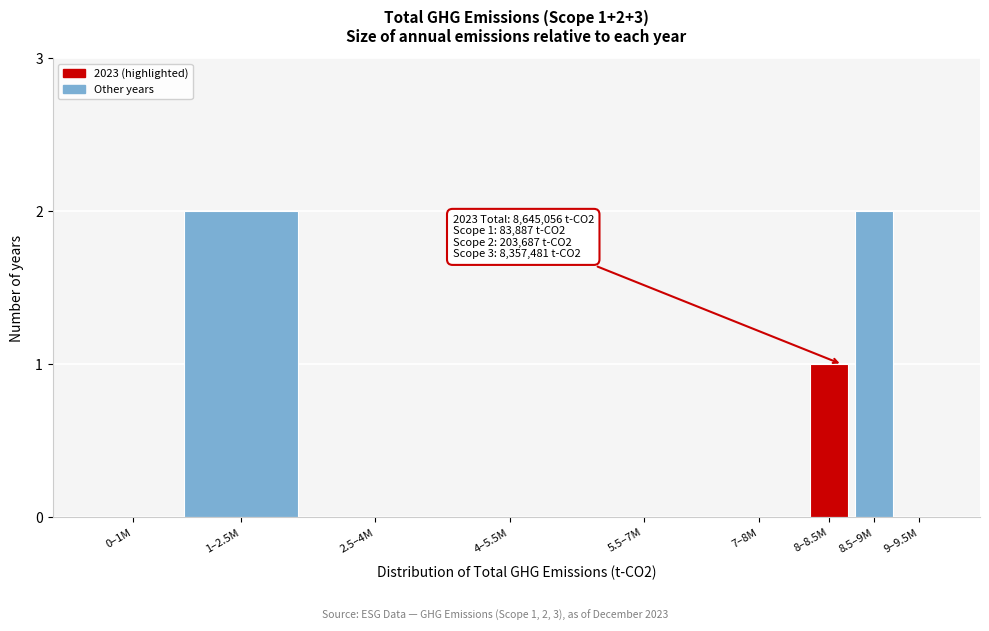

Reading left to right, what are all the values shown in this chart?

0–1M=0	1–2.5M=2	2.5–4M=0	4–5.5M=0	5.5–7M=0	7–8M=0	8–8.5M=1	8.5–9M=2	9–9.5M=0